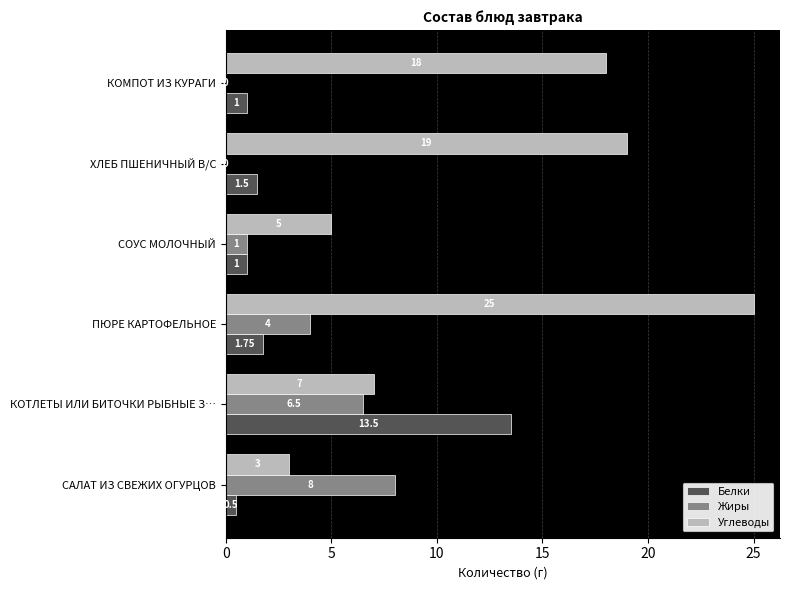

What is the highest value of the Белки series?

13.5